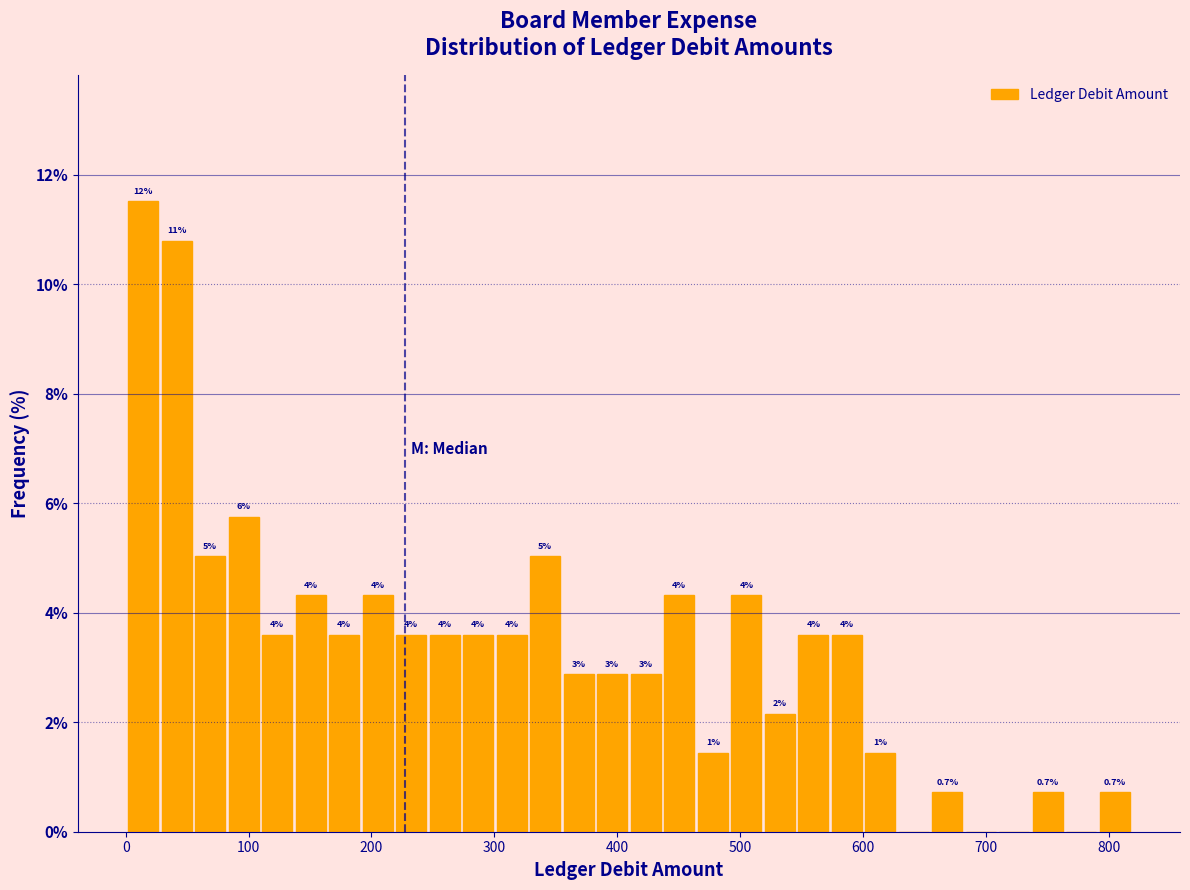

Read against the x-axis, roughly where is the centre of the tallest bar?

10